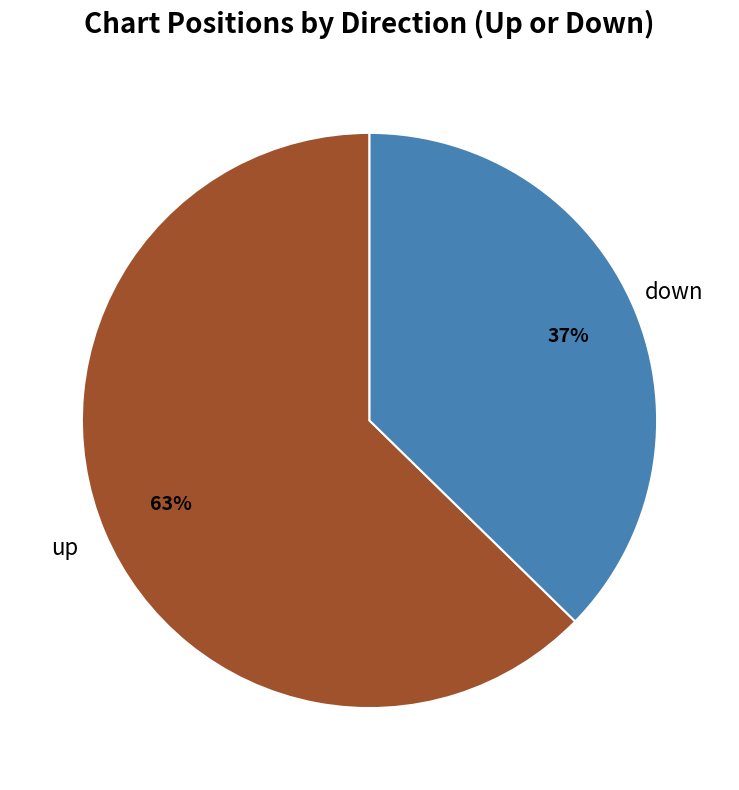

To the nearest percent, what is the average slice percentage?

50%